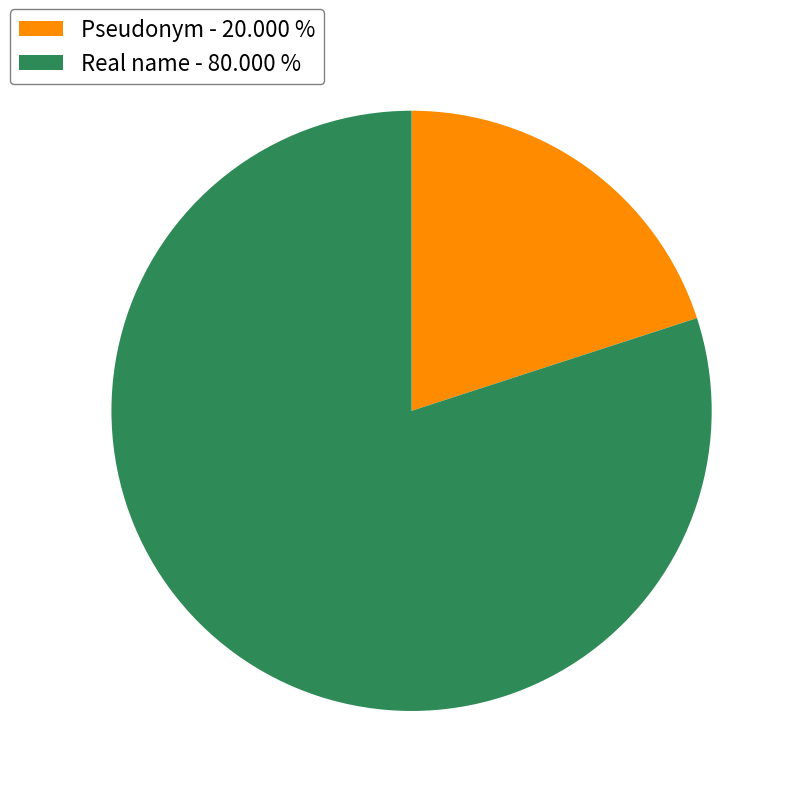

Is the sum of Real name and Pseudonym greater than half?

Yes